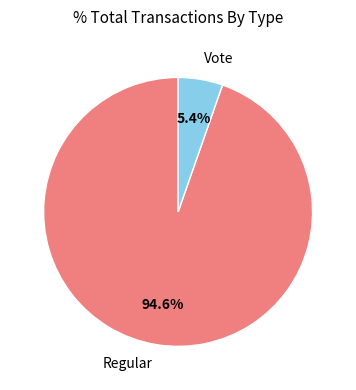

What is the ratio of the value at Vote to the value at Regular?

0.1